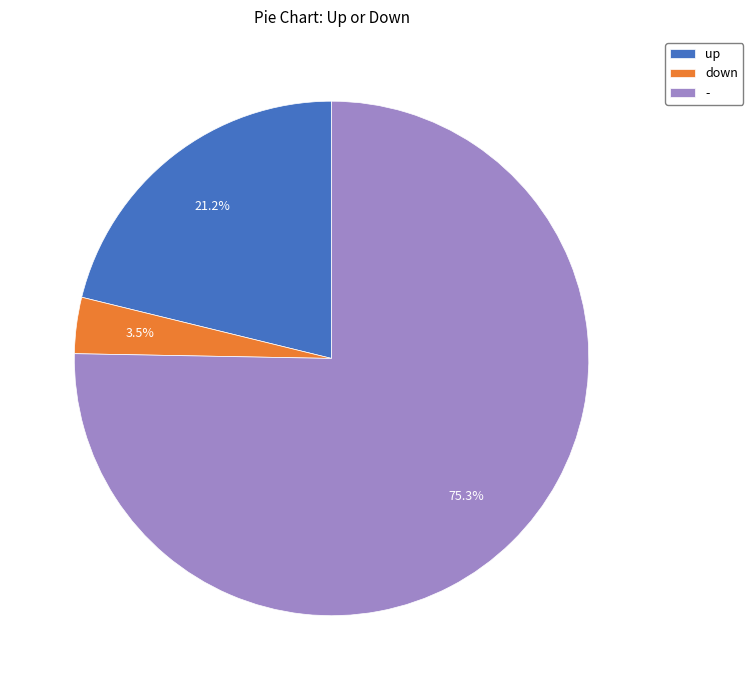

Count the number of slices in the pie.

3